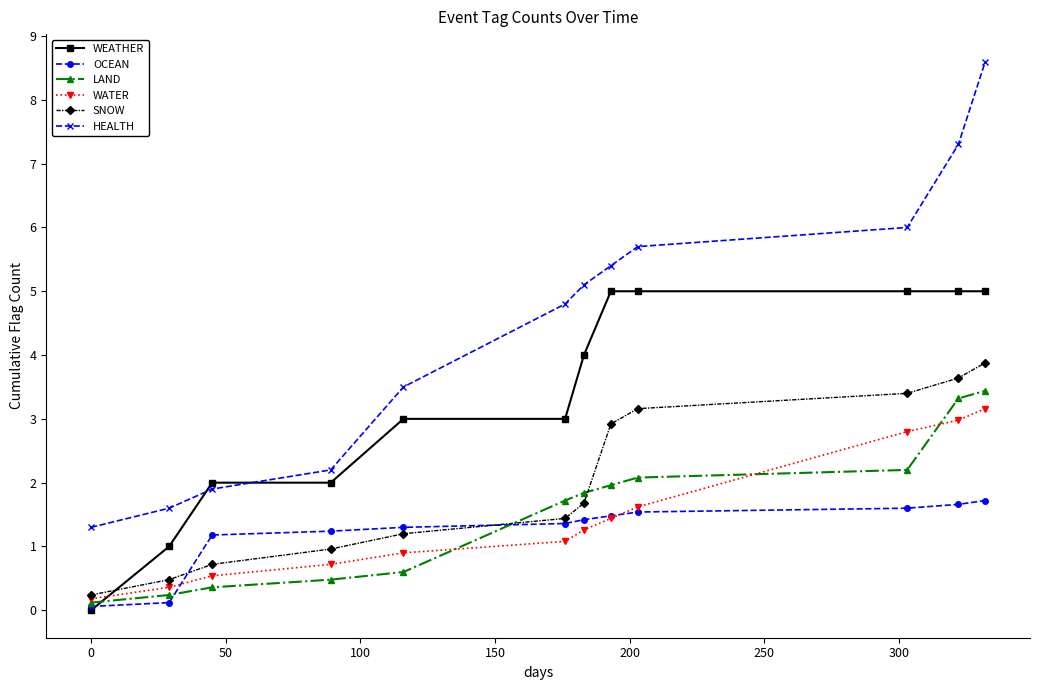

Reading right to left, list all the values displayed in this chart.

WEATHER: 5.0	5.0	5.0	5.0	5.0	4.0	3.0	3.0	2.0	2.0	1.0	0.0
OCEAN: 1.7	1.7	1.6	1.5	1.5	1.4	1.4	1.3	1.2	1.2	0.1	0.1
LAND: 3.4	3.3	2.2	2.1	2.0	1.8	1.7	0.6	0.5	0.4	0.2	0.1
WATER: 3.2	3.0	2.8	1.6	1.4	1.3	1.1	0.9	0.7	0.5	0.4	0.2
SNOW: 3.9	3.6	3.4	3.2	2.9	1.7	1.4	1.2	1.0	0.7	0.5	0.2
HEALTH: 8.6	7.3	6.0	5.7	5.4	5.1	4.8	3.5	2.2	1.9	1.6	1.3